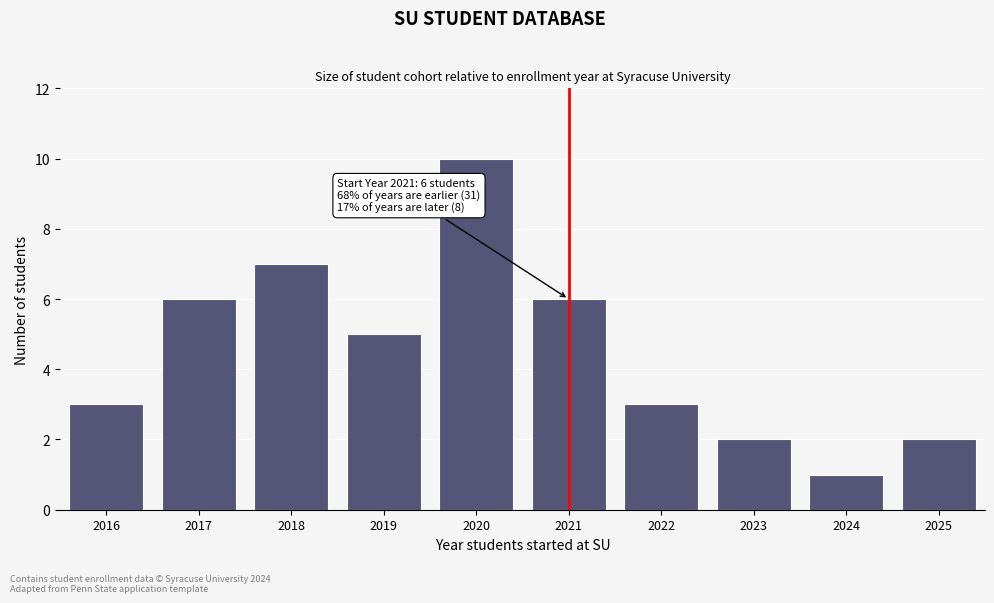

Reading right to left, extract all data points from this chart.

2	1	2	3	6	10	5	7	6	3